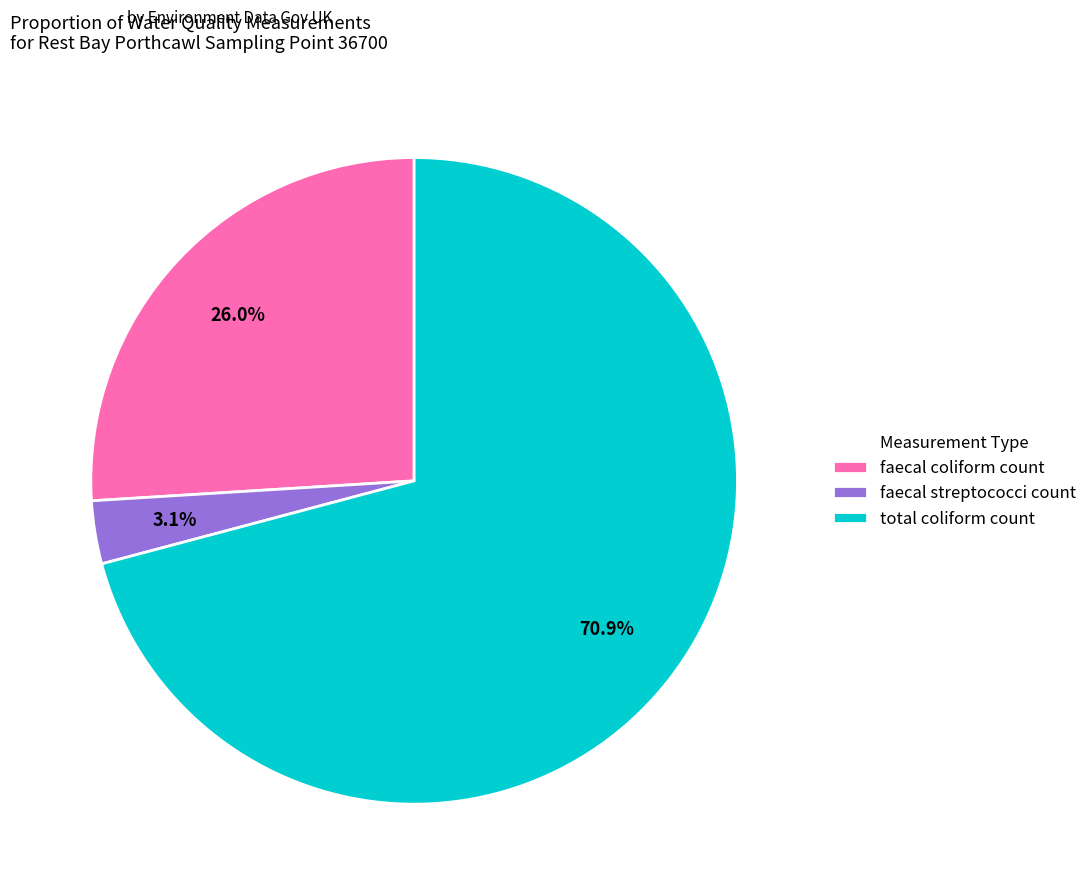

Does faecal streptococci count account for over 50% of the chart?

No